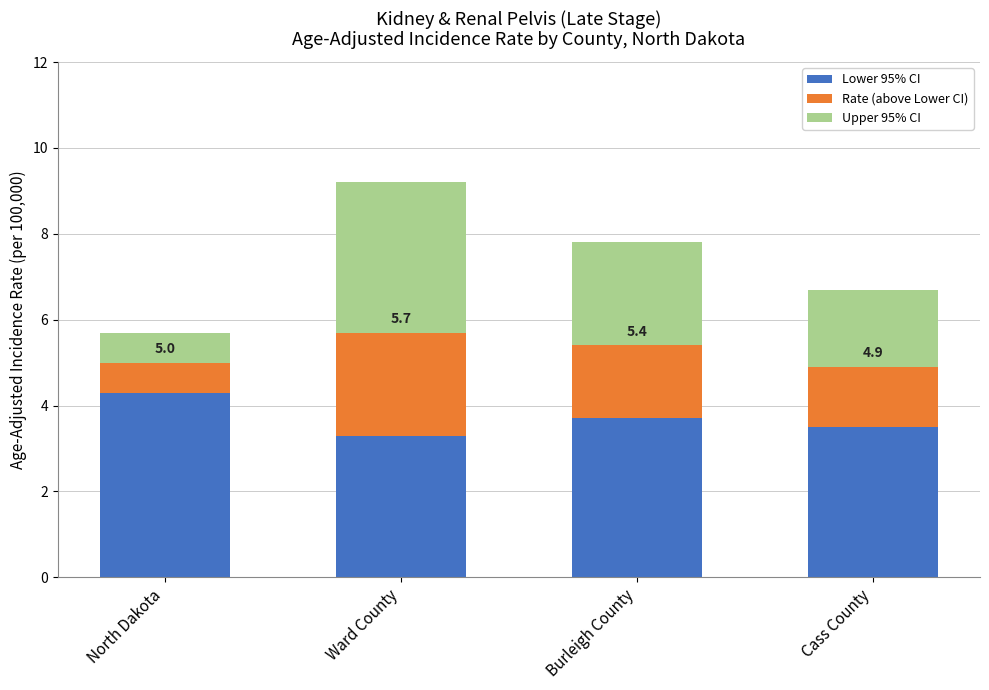

What is the average value of the Lower 95% CI series?

3.7